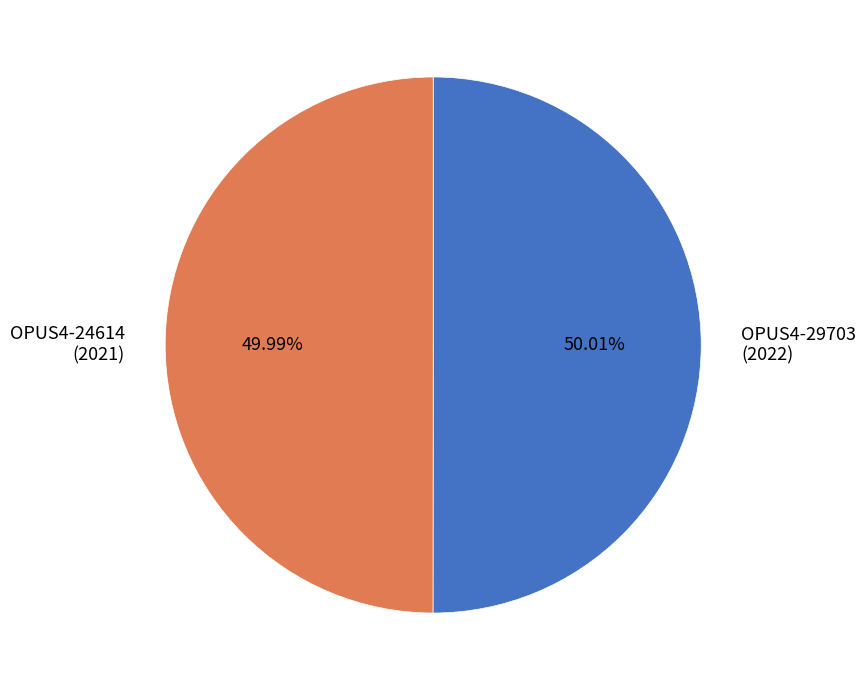

The OPUS4-24614 slice represents 50% of the pie. True or false?

True